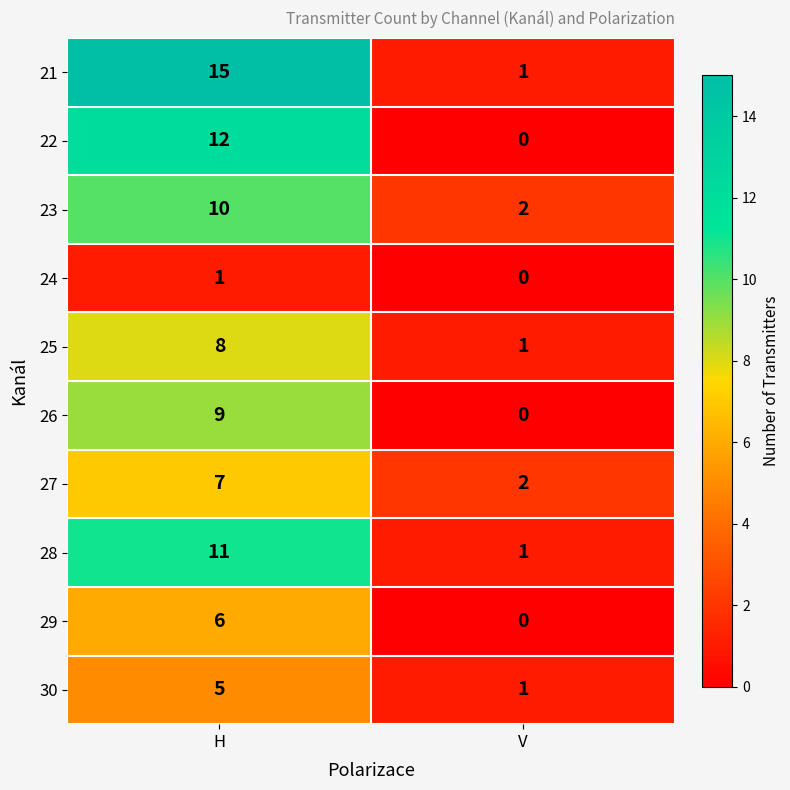

The value of 28 at H is 11. True or false?

True